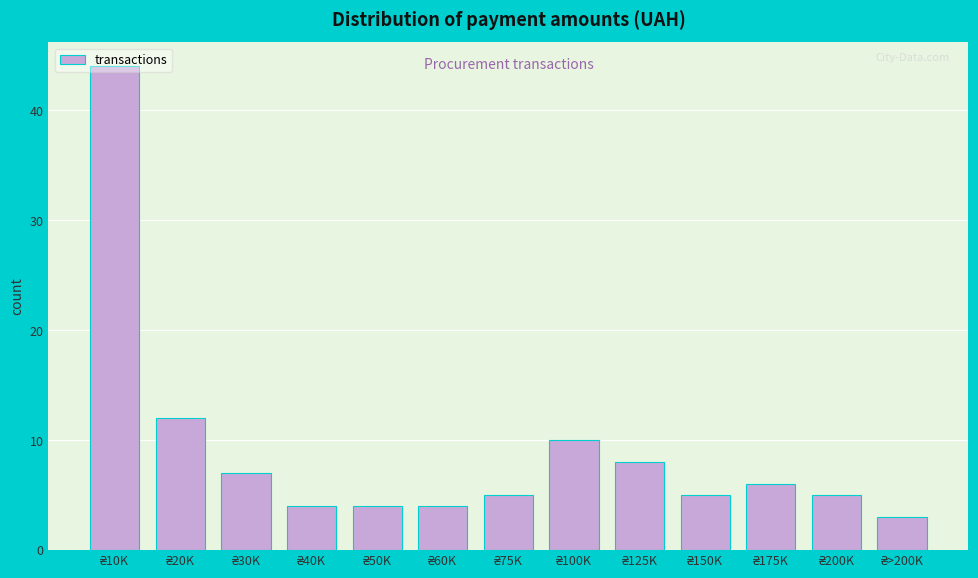

What is the minimum value shown in the chart?

3